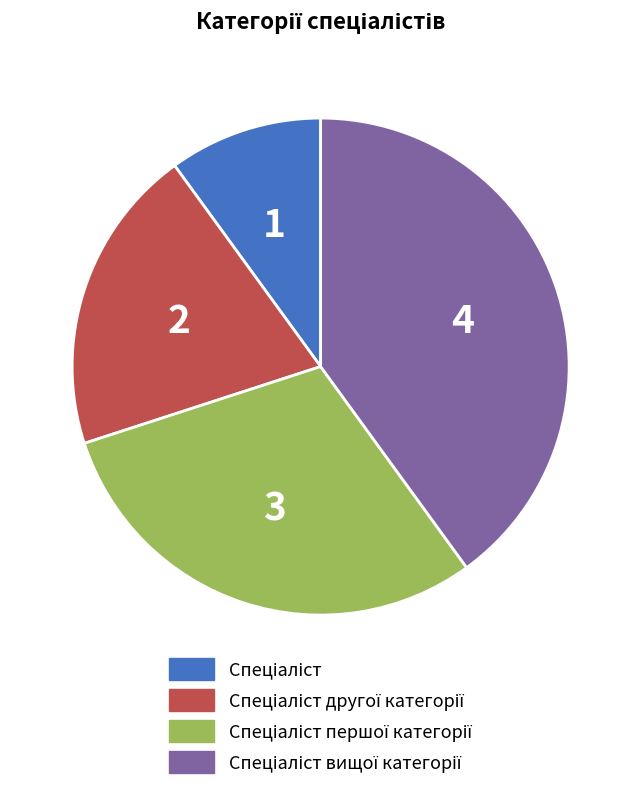

Does any single category account for the majority?

No